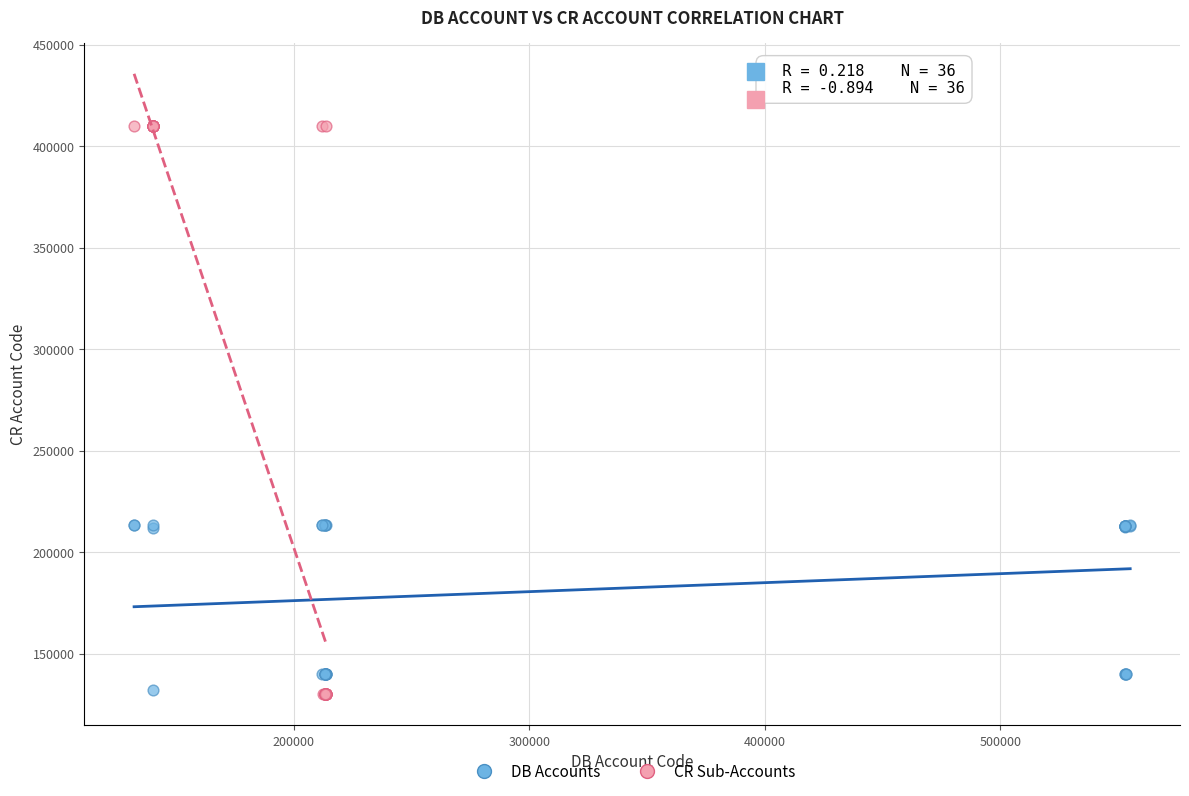

Which series contains the highest Y value?

CR Sub-Accounts